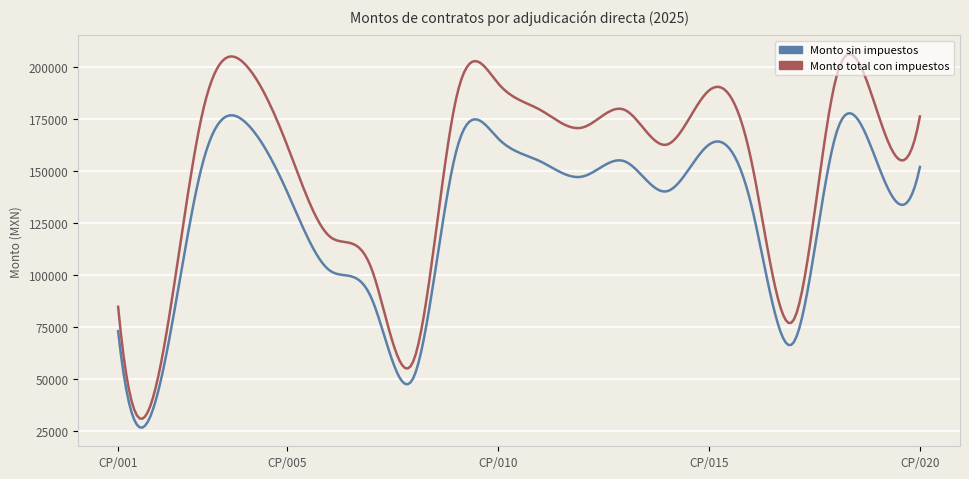

True or false: Monto total con impuestos and Monto sin impuestos intersect in this chart.

False